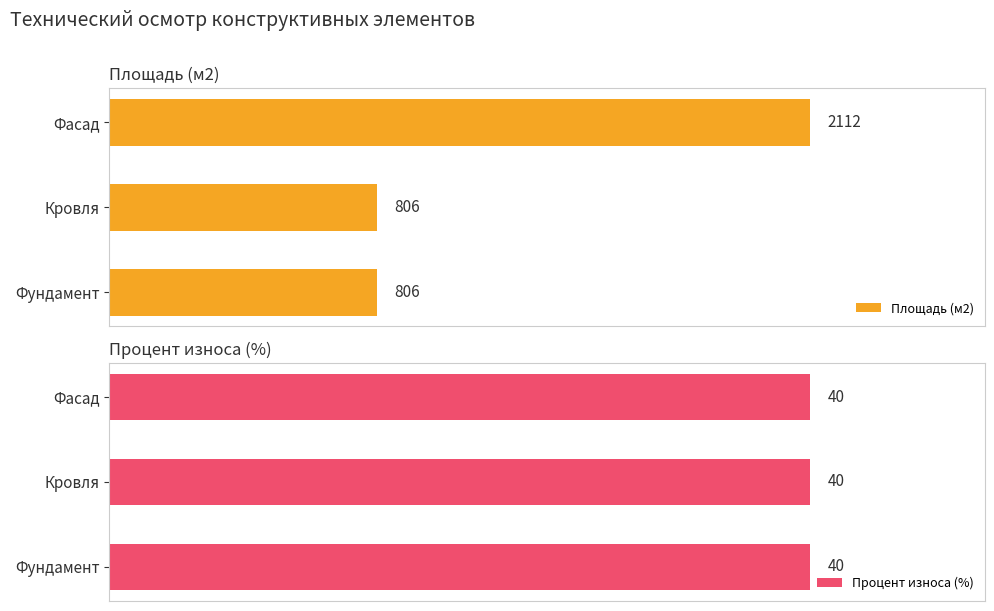

Are the bars horizontal?

Yes